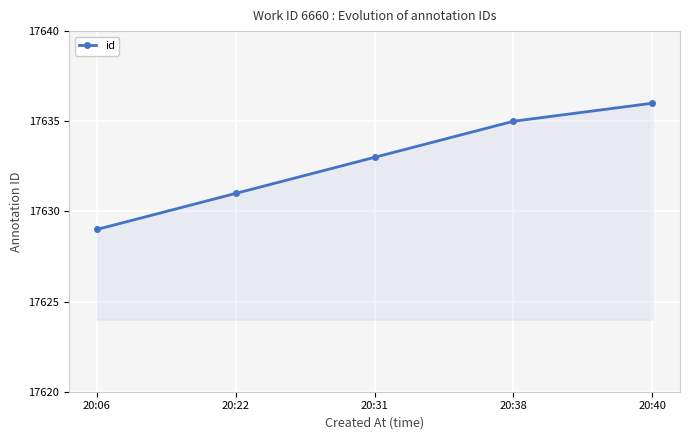

Count the values in the range 17631 to 17635.

3